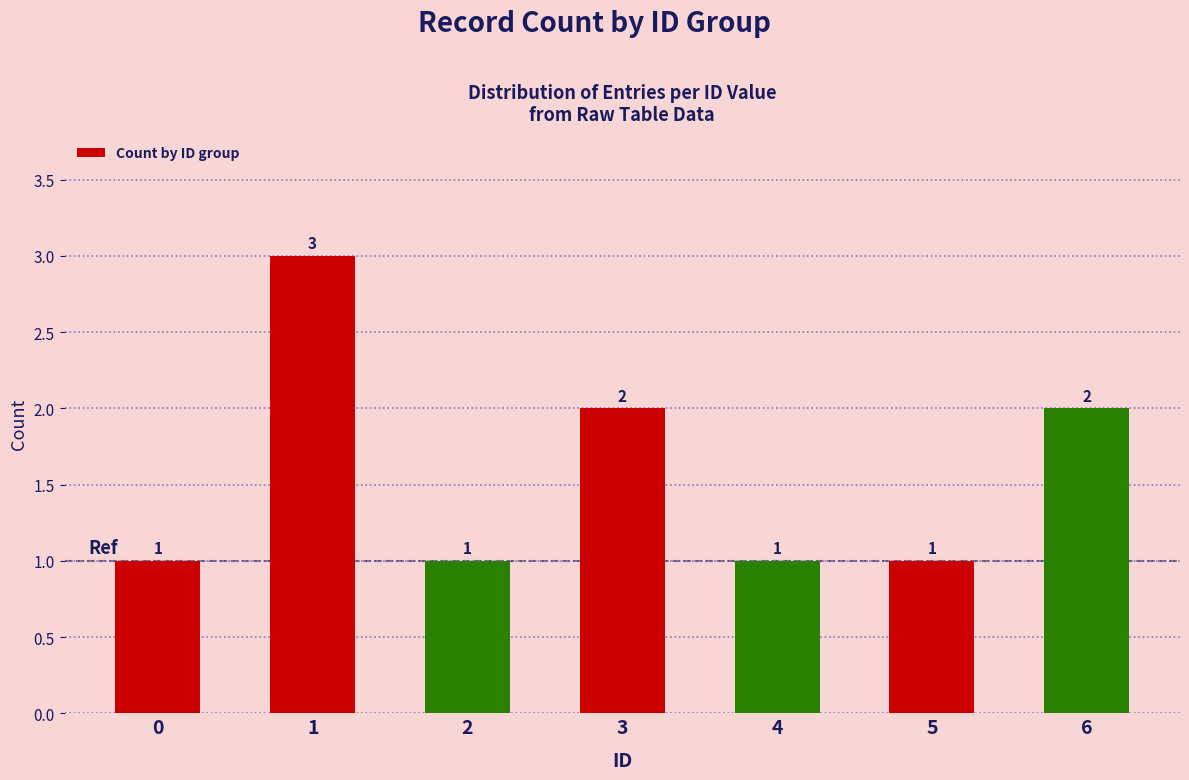

Count the number of data series in this chart.

1